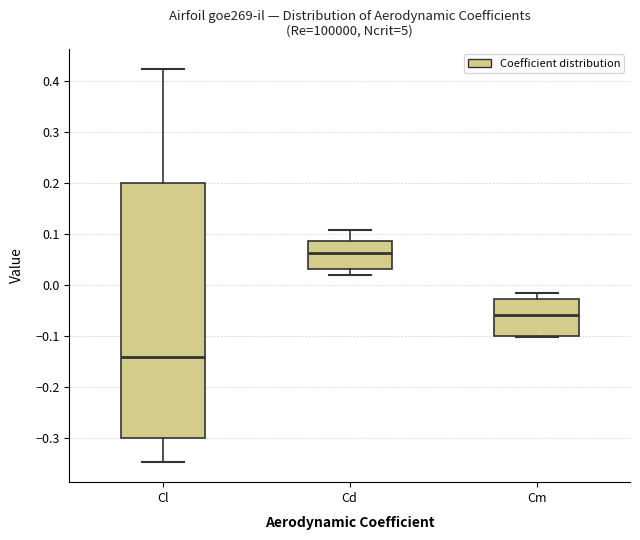

Which box is the tallest, from its lower edge to its upper edge?

Cl